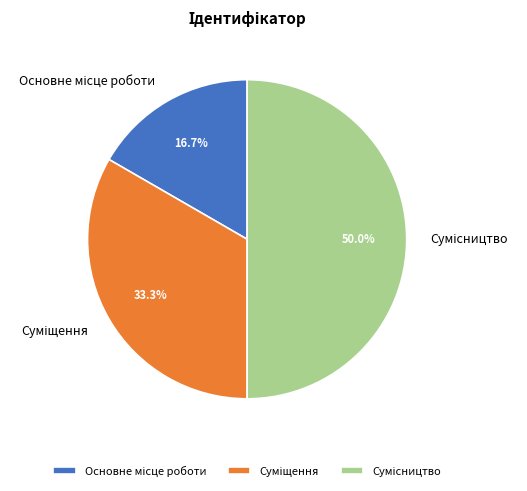

To the nearest percent, what portion does Суміщення represent?

33%